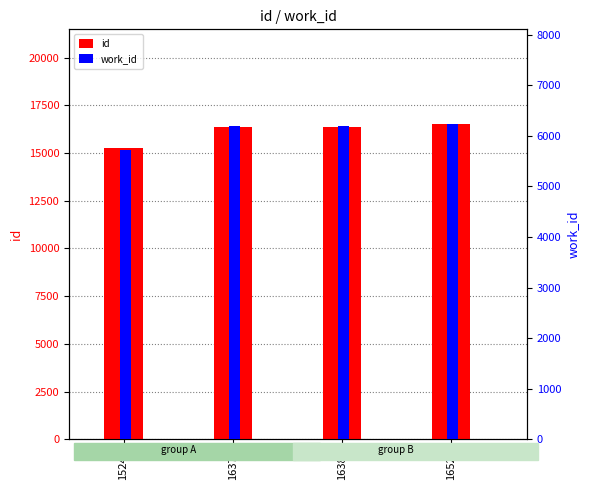

Reading left to right, extract all data points from this chart.

id: 15246	16377	16387	16524
work_id: 5717	6196	6196	6234